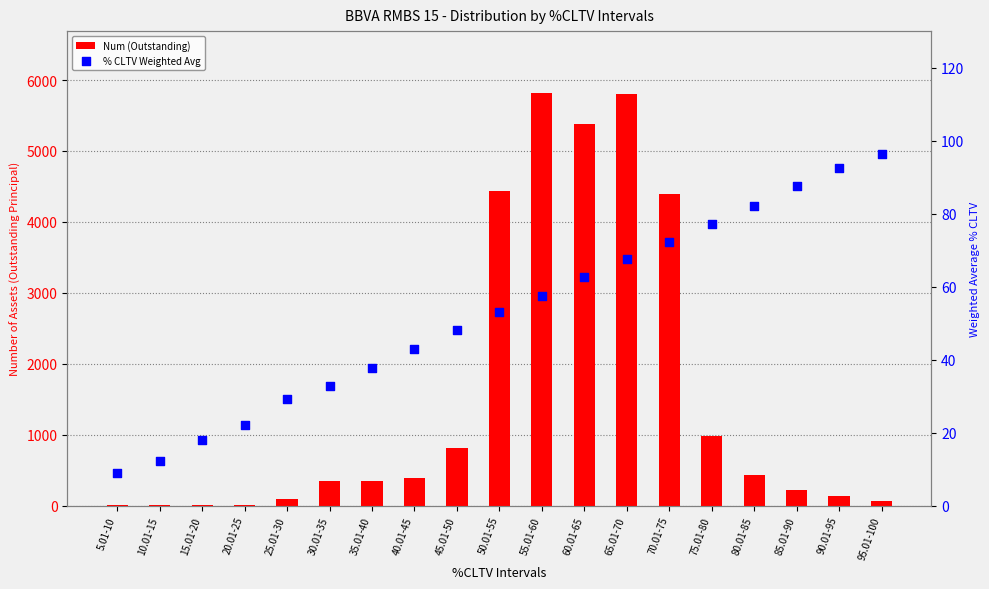

Which series has the largest total across all categories?

Num (Outstanding)